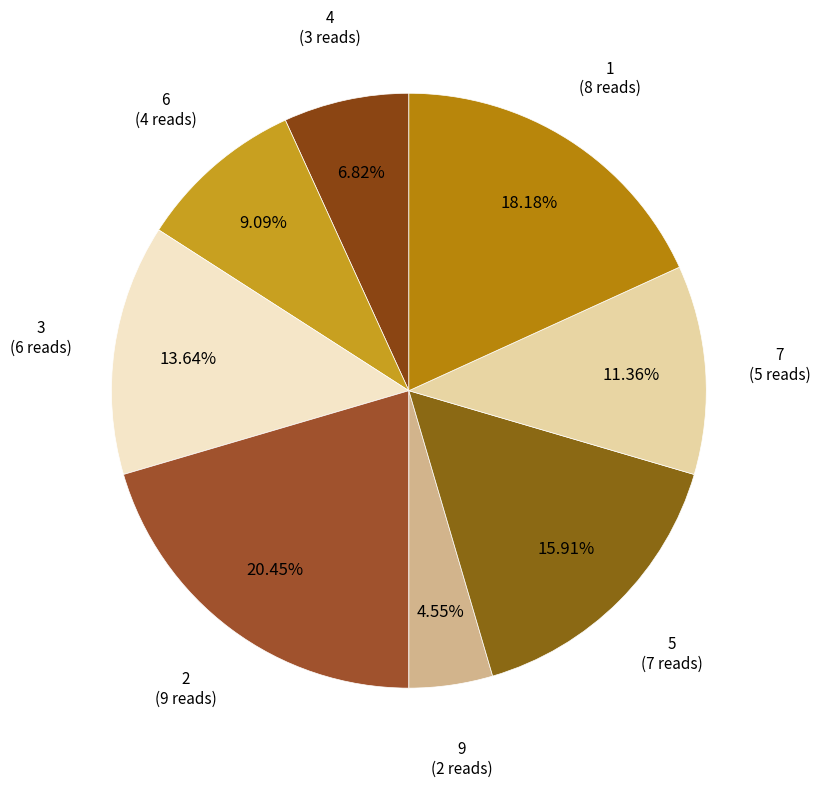

How many slices are in this pie chart?

8